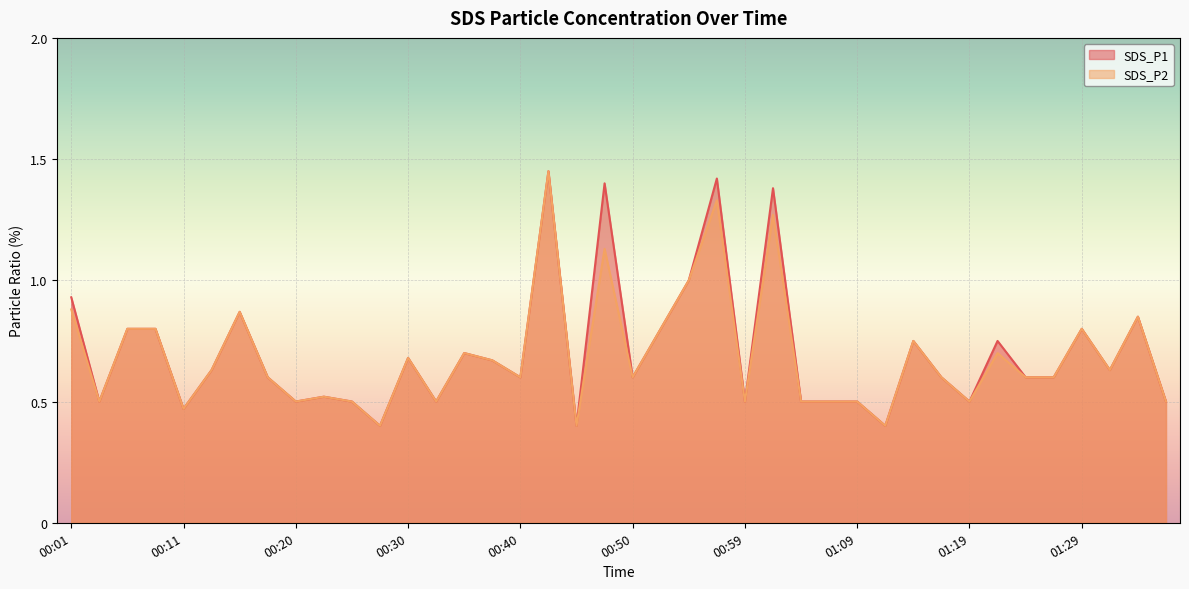

Which has a higher value, 01:19 or 00:28?

01:19